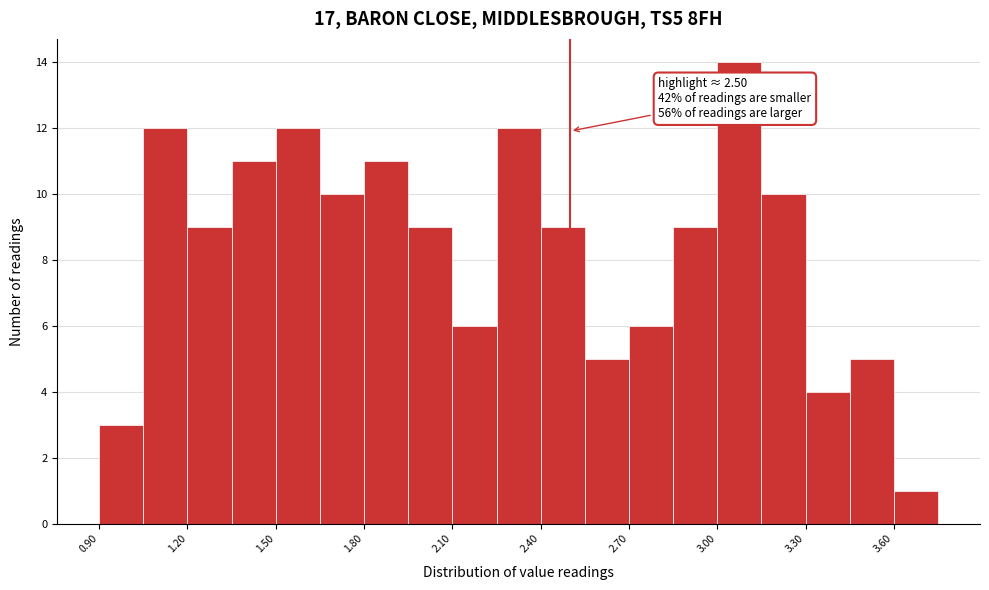

Around what value on the x-axis is the tallest bar? Give the approximate position of its centre, as read against the axis.

3.10